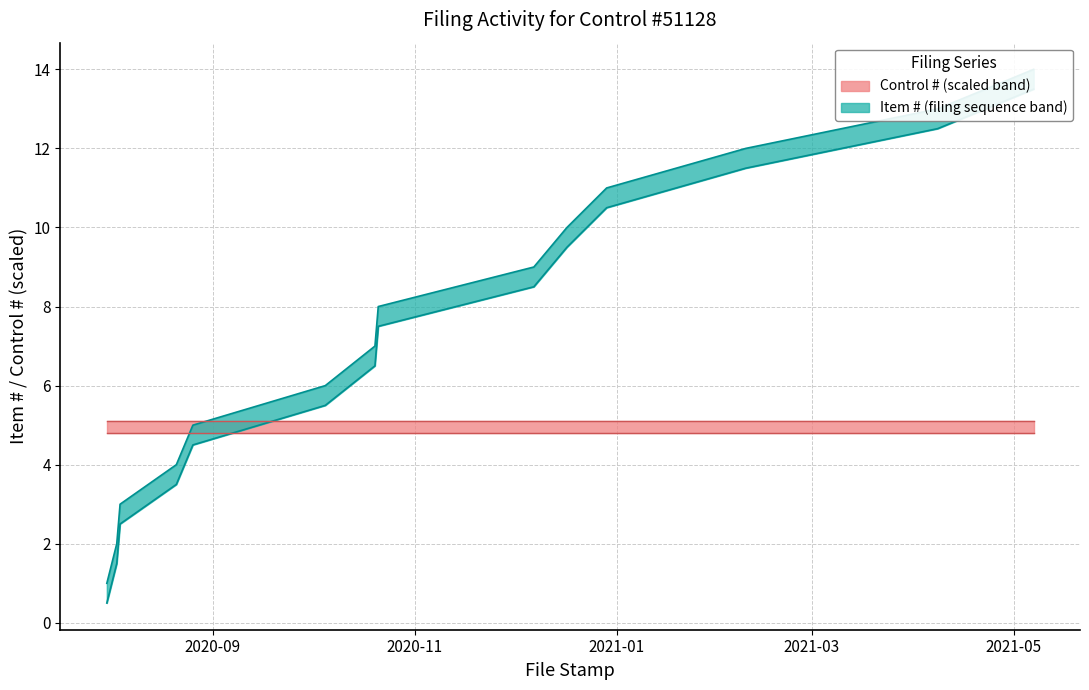

What is the difference between the second highest and second lowest values in the Item # lower series?

11.0